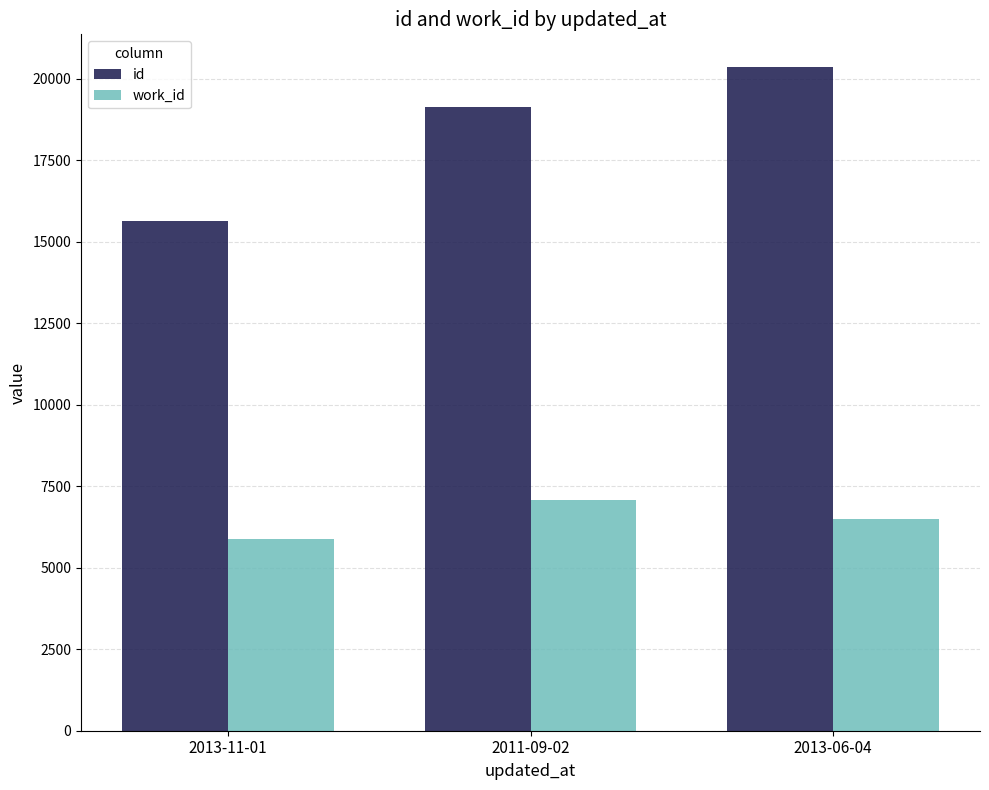

How many bars are there in total?

6